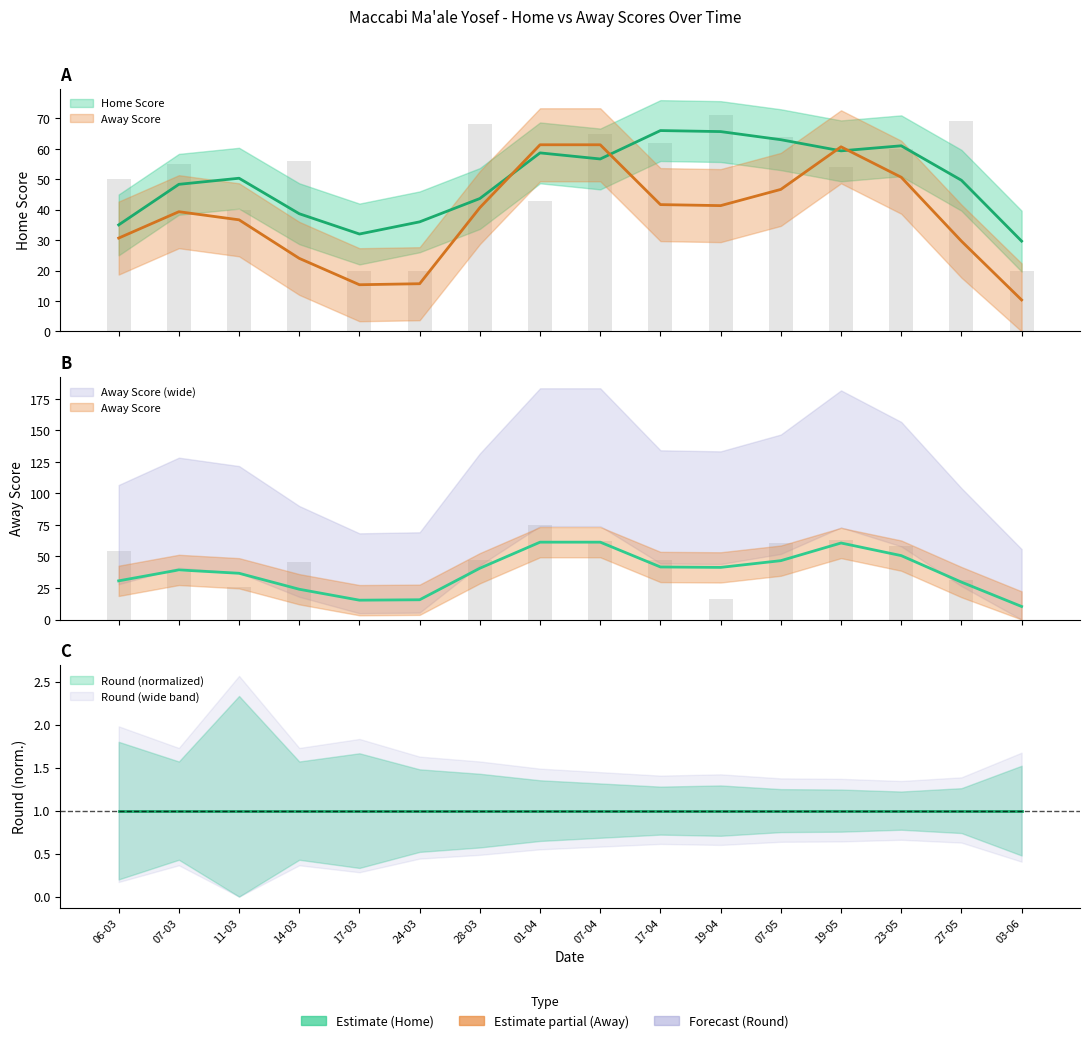

What is the label of the 2nd bar from the left?

07-03